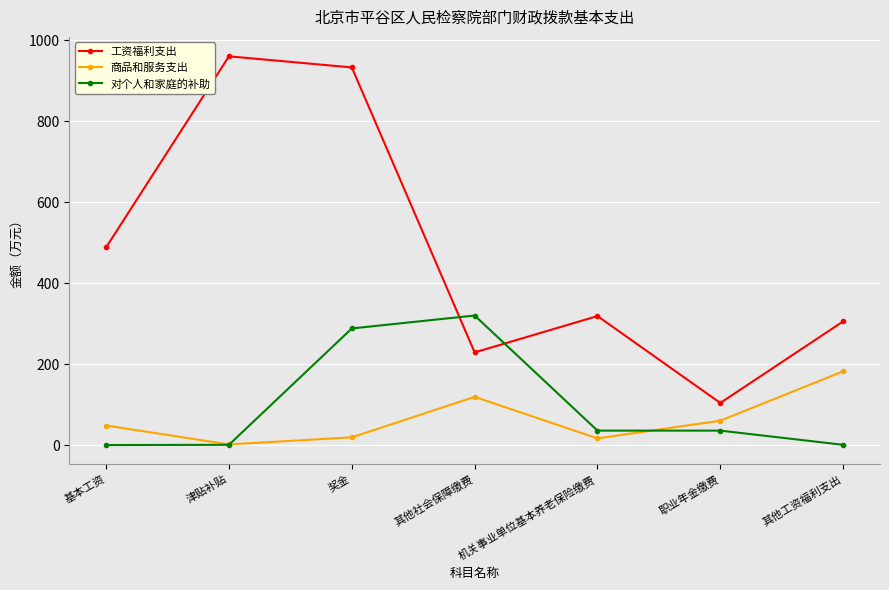

List the series in order of their peak value, lowest first.

商品和服务支出, 对个人和家庭的补助, 工资福利支出